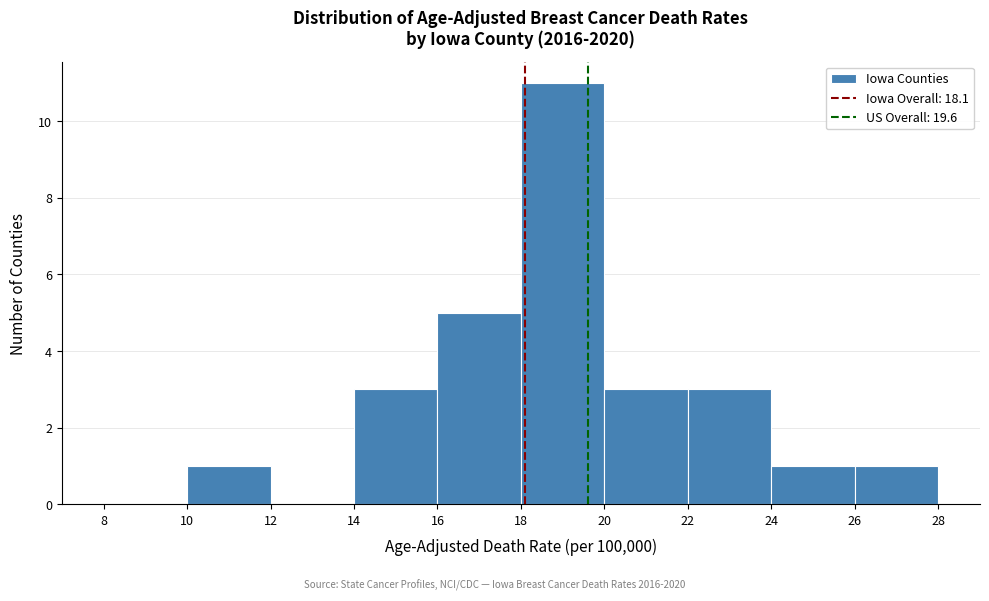

Reading left to right, list every bar in this chart as the range it spans on the x-axis followed by its height. The values are not printed on the chart, so give them approximately, as read against the axis.

8 to 10: 0
10 to 12: 1
12 to 14: 0
14 to 16: 3
16 to 18: 5
18 to 20: 11
20 to 22: 3
22 to 24: 3
24 to 26: 1
26 to 28: 1